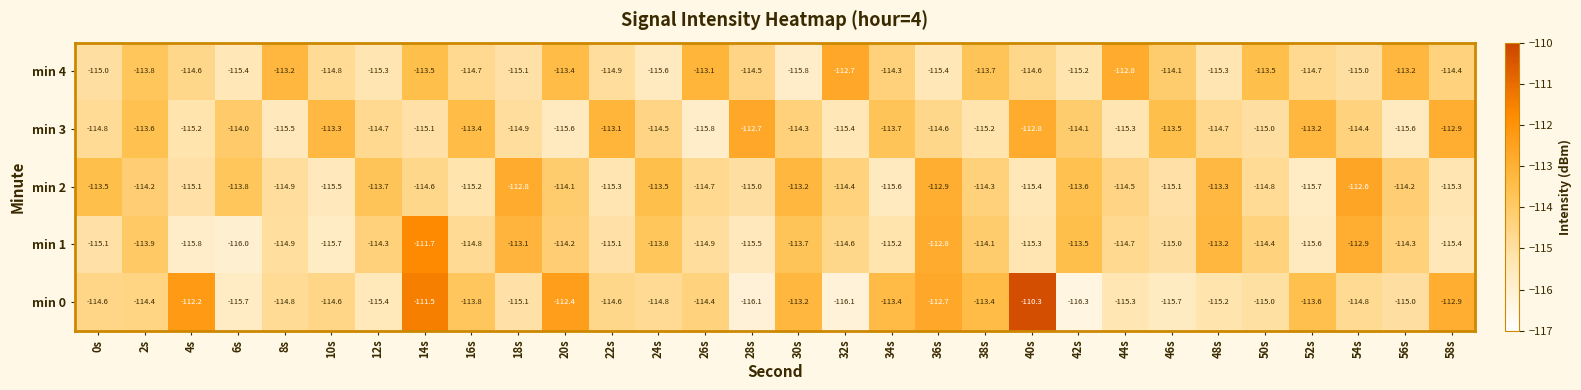

Which series has the widest spread of values?

min 0